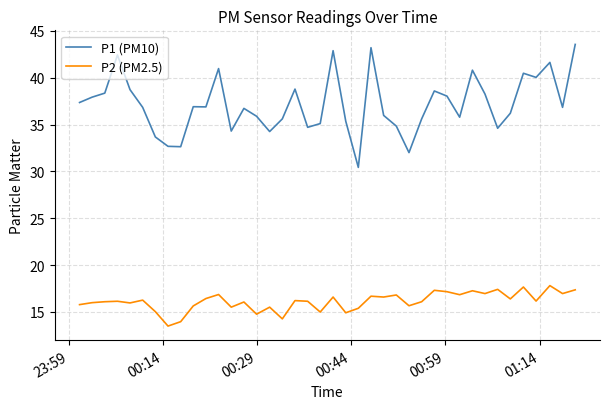

What is the average value of the P1 (PM10) series?

37.1